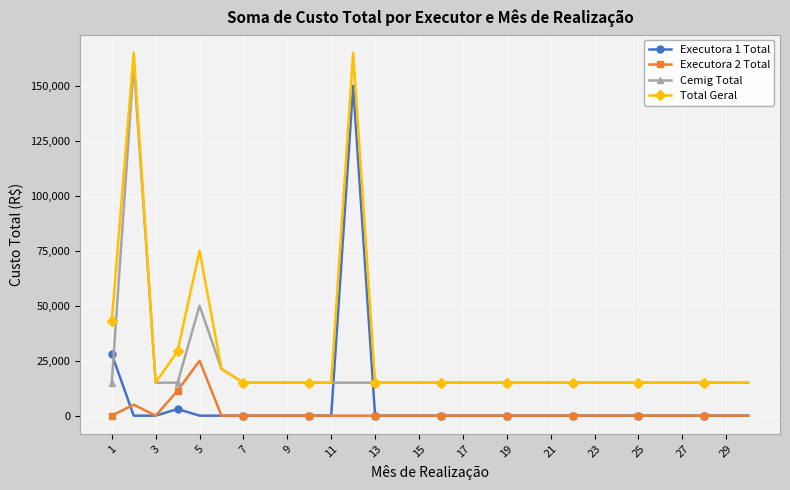

What is the difference between the maximum and minimum values in the Total Geral series?

150000